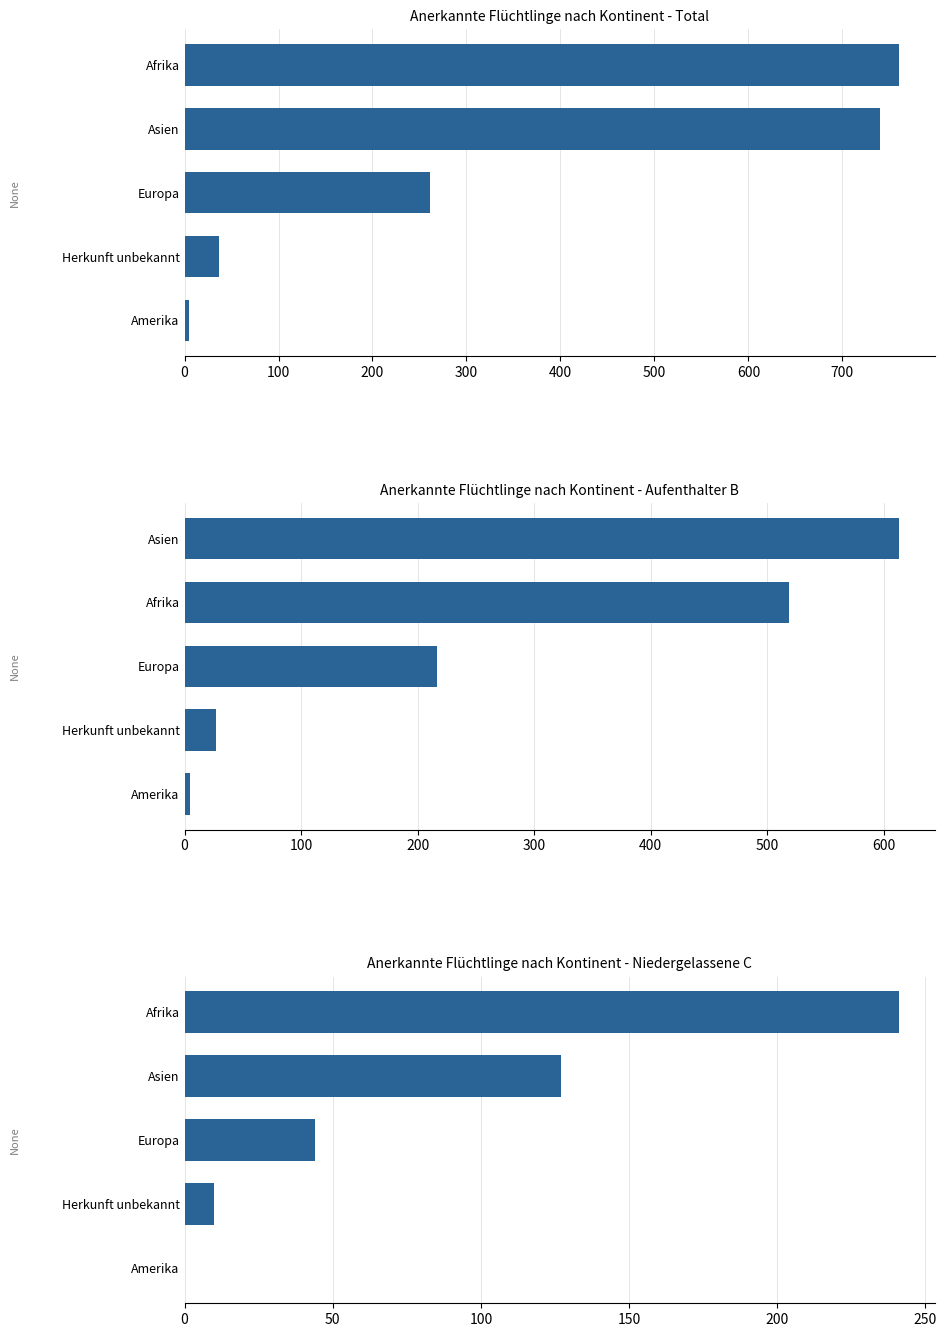

True or false: Anerkannte Flüchtlinge nach Kontinent - Niedergelassene C has a value of 0 at Amerika.

True